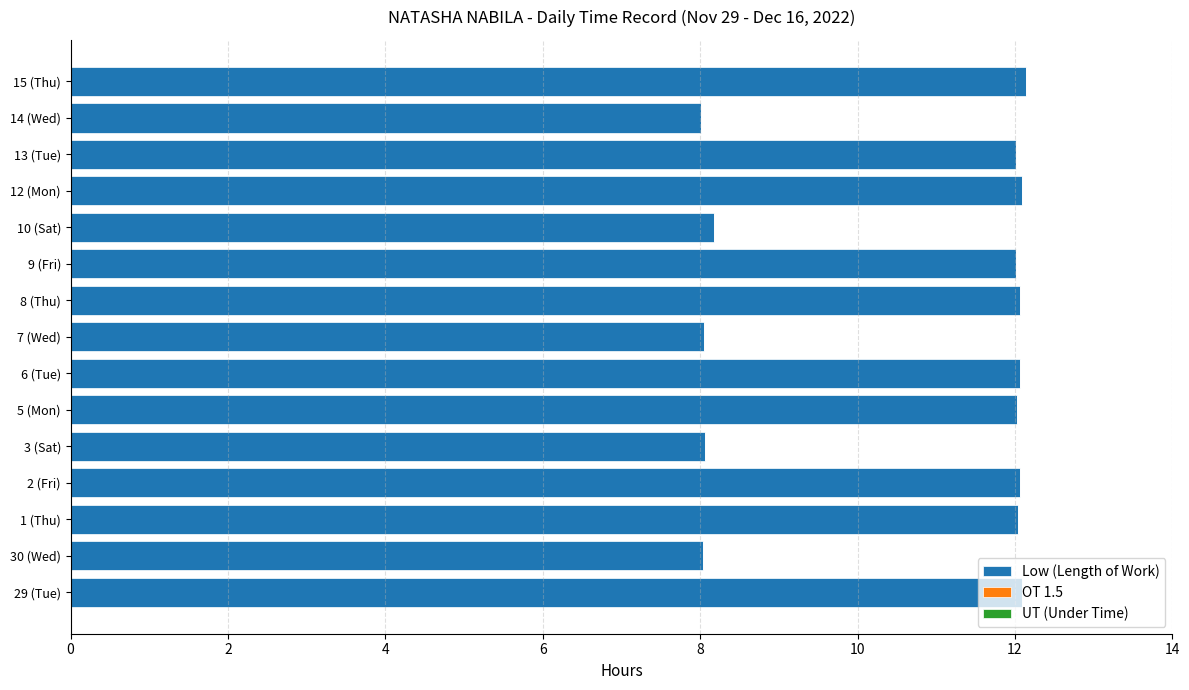

What is the difference between the values at 3 (Sat) and 6 (Tue)?

4.0